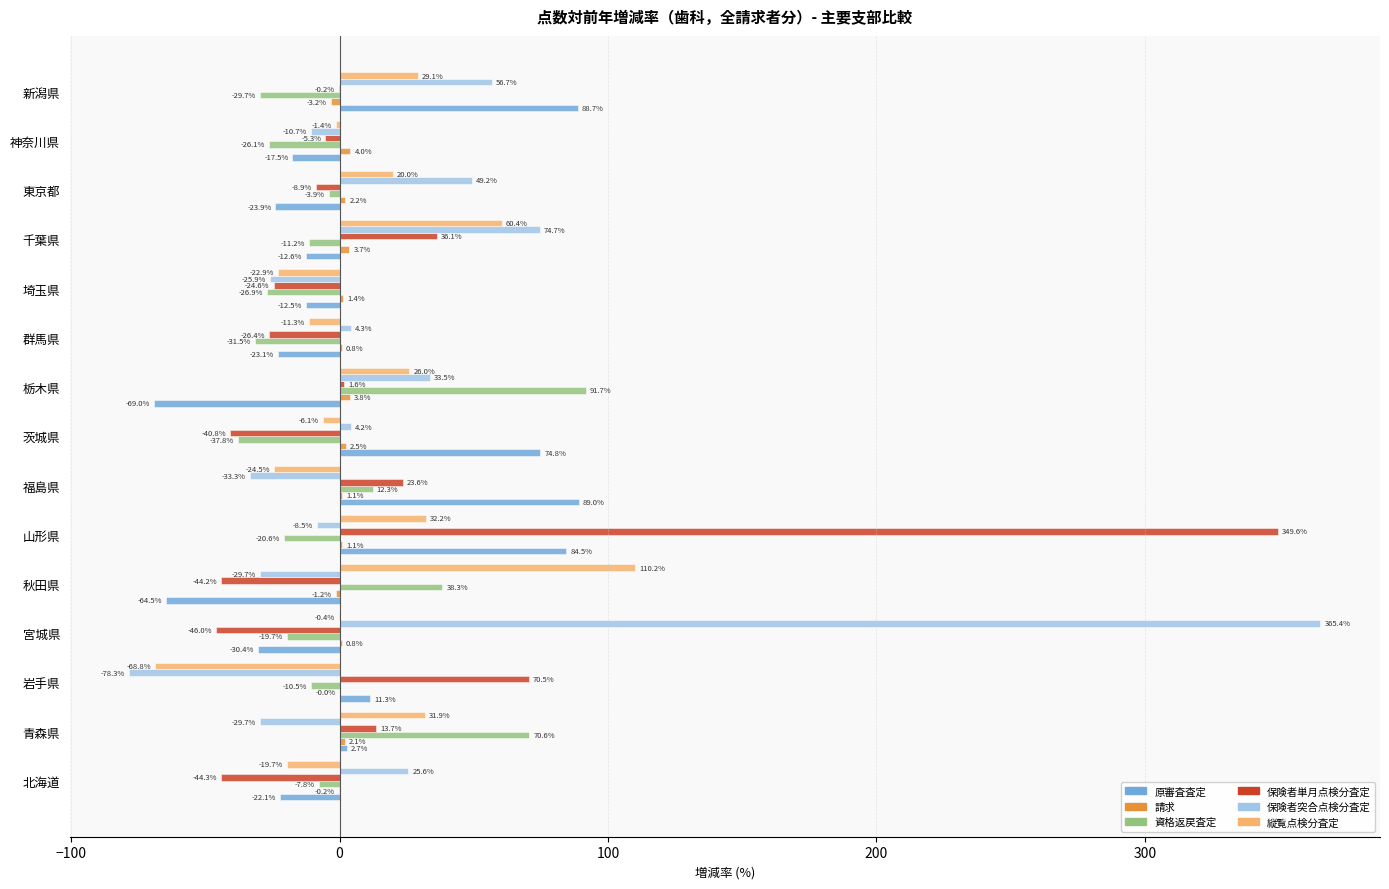

Where is 保険者単月点検分査定 nearest to the value 151?

岩手県